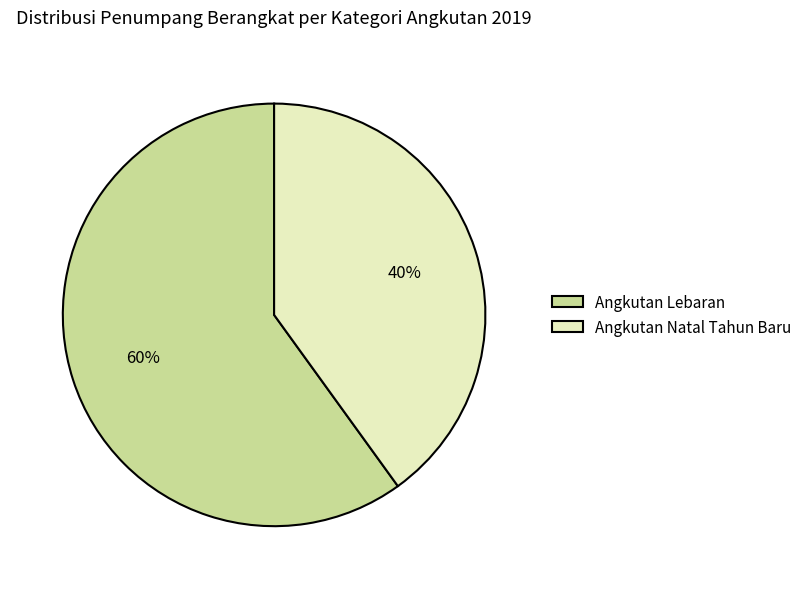

To the nearest percent, what is the combined percentage of Angkutan Natal Tahun Baru and Angkutan Lebaran?

100%